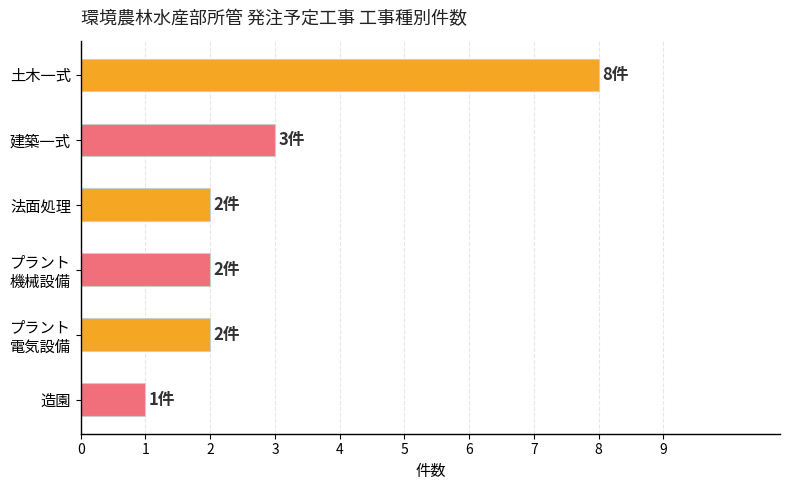

True or false: the data shows 12 at 土木一式.

False